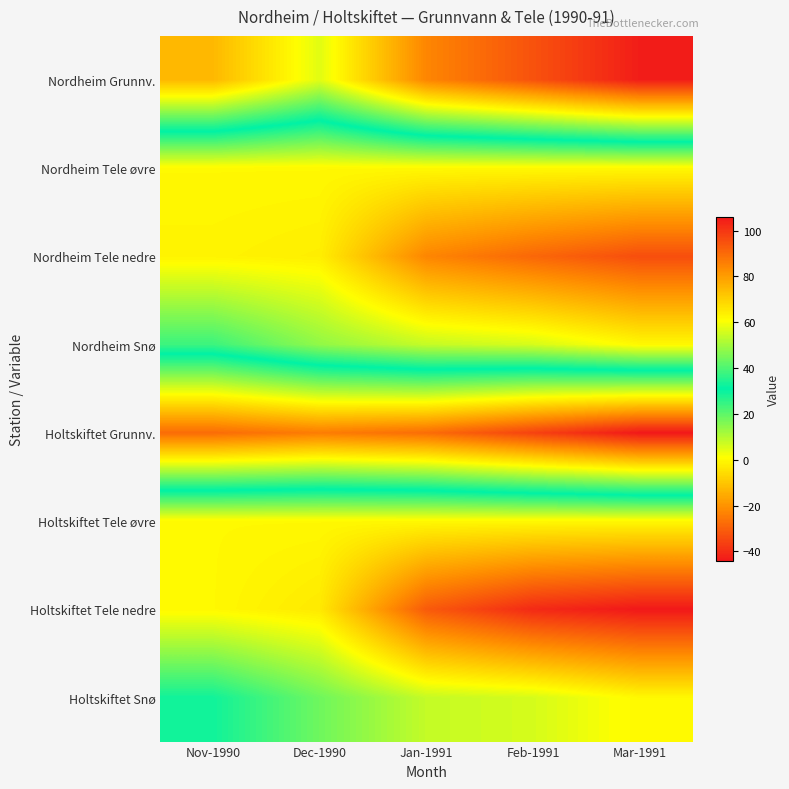

What is the total value across all series at Dec-1990?

170.7